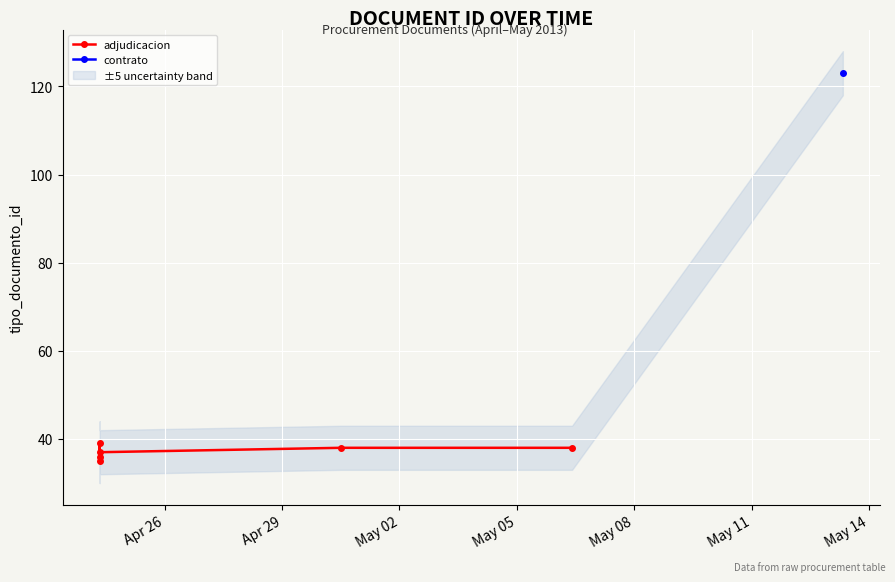

What is the greatest value displayed?

39